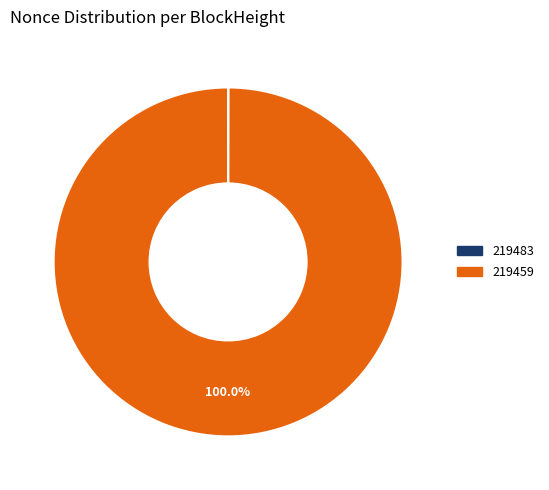

Which slice is the largest?

219459